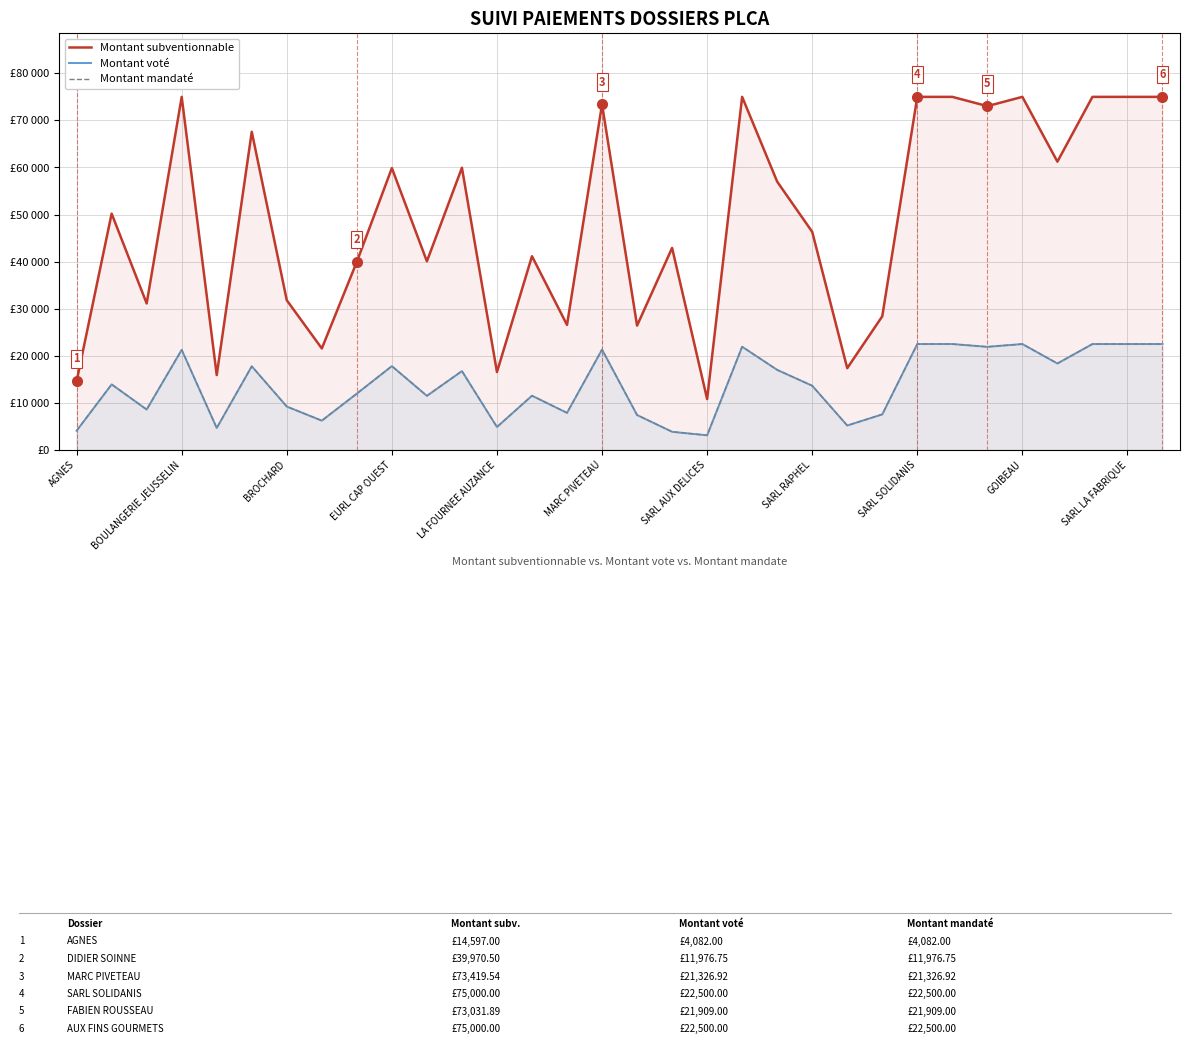

Which category has the lowest value across all series?

SARL AUX DELICES